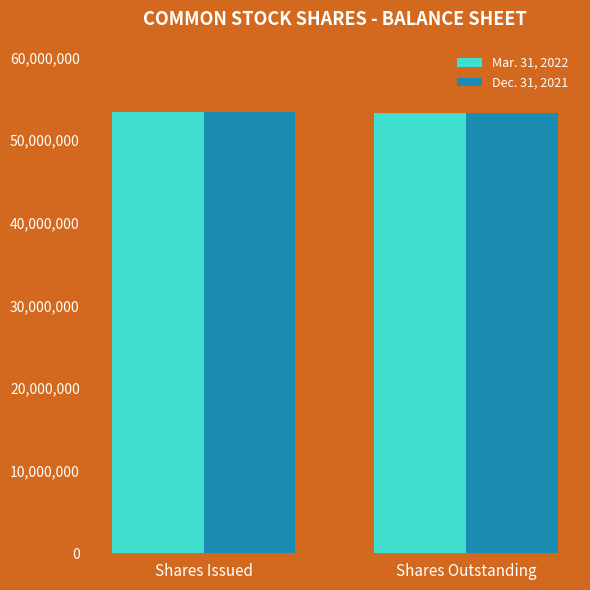

How many data points does each series have?

2